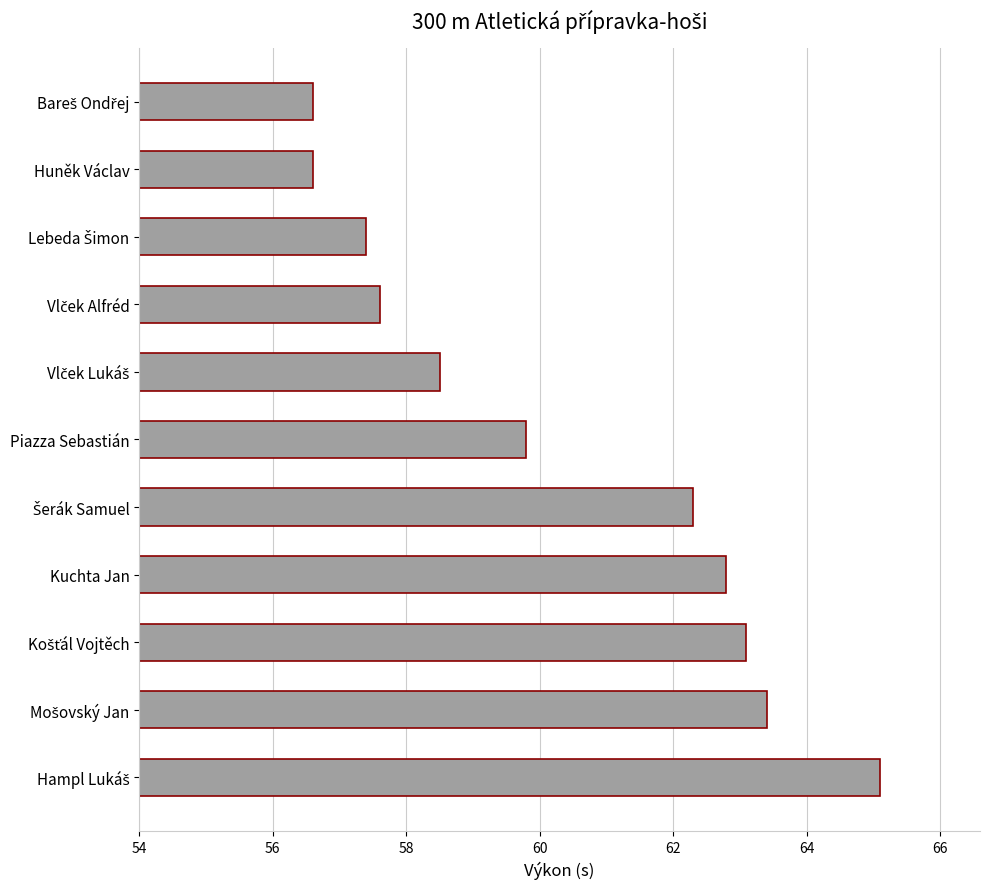

Count the number of data series in this chart.

1